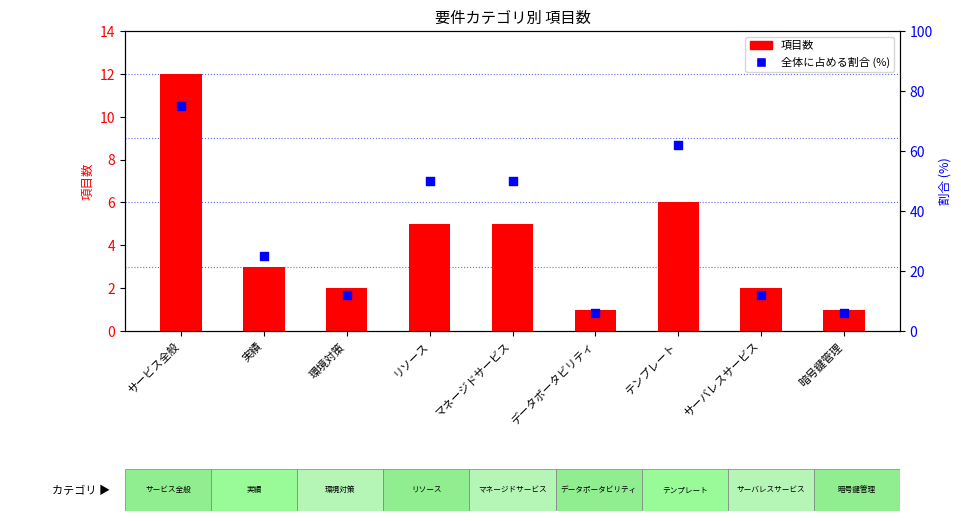

Is the value of 全体に占める割合 (%) at 暗号鍵管理 greater than the value of 項目数 at データポータビリティ?

Yes